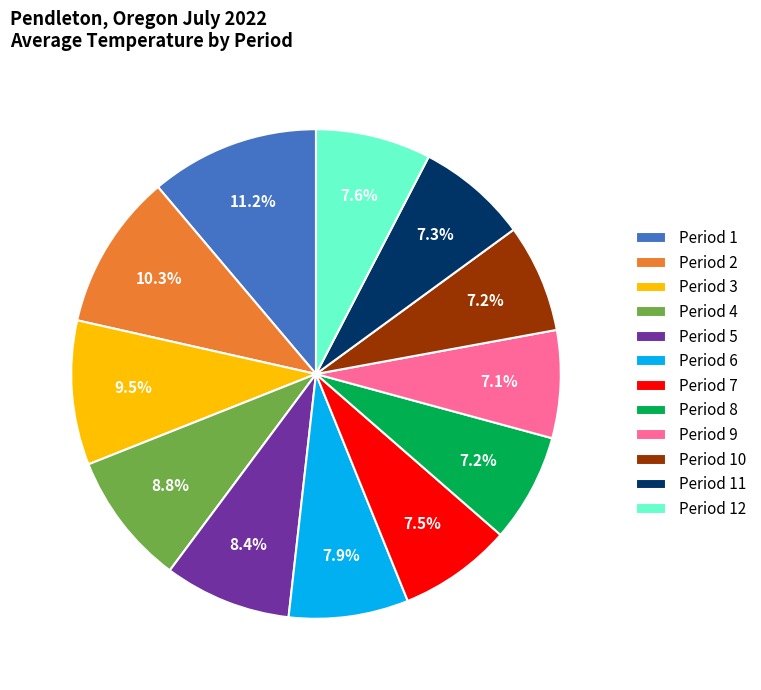

What percentage is NOT represented by Period 5?

91.6%